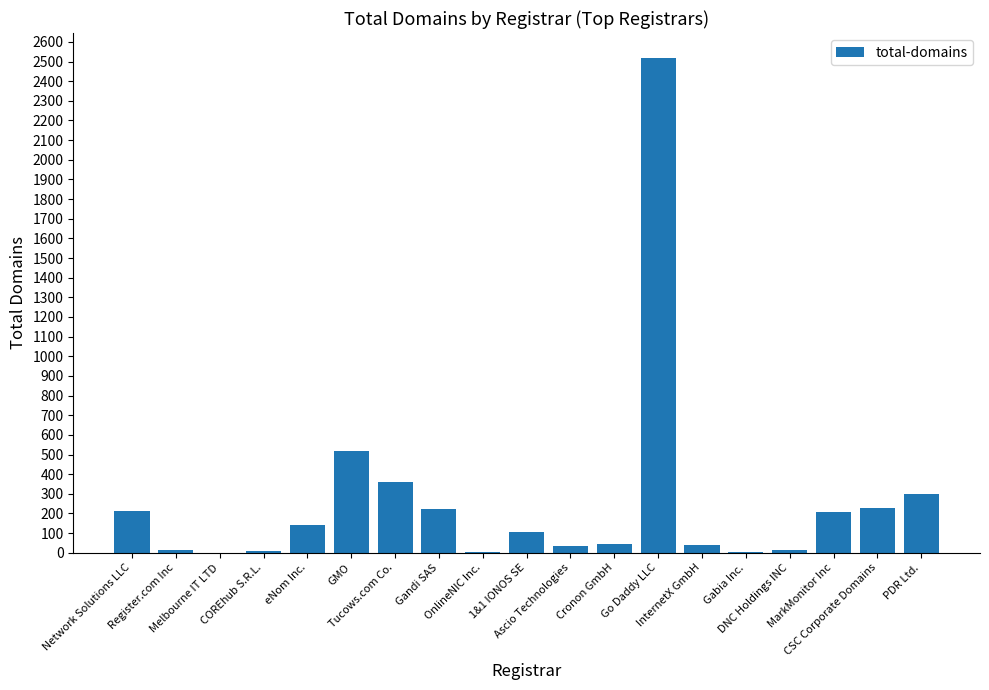

What is the change in value from eNom Inc. to Go Daddy LLC?

+2380